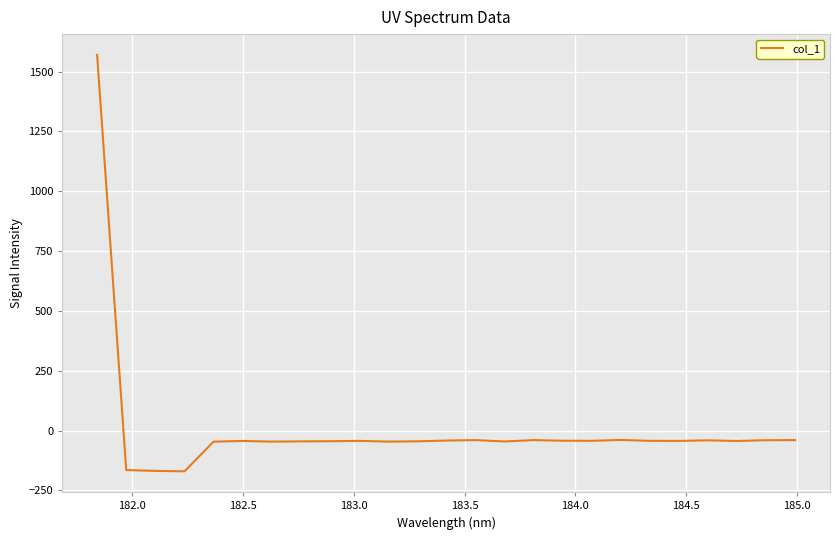

What is the average value?

6.7